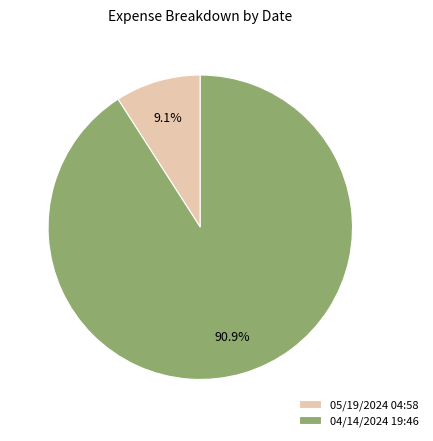

To the nearest percent, what is the combined percentage of 05/19/2024 04:58 and 04/14/2024 19:46?

100%